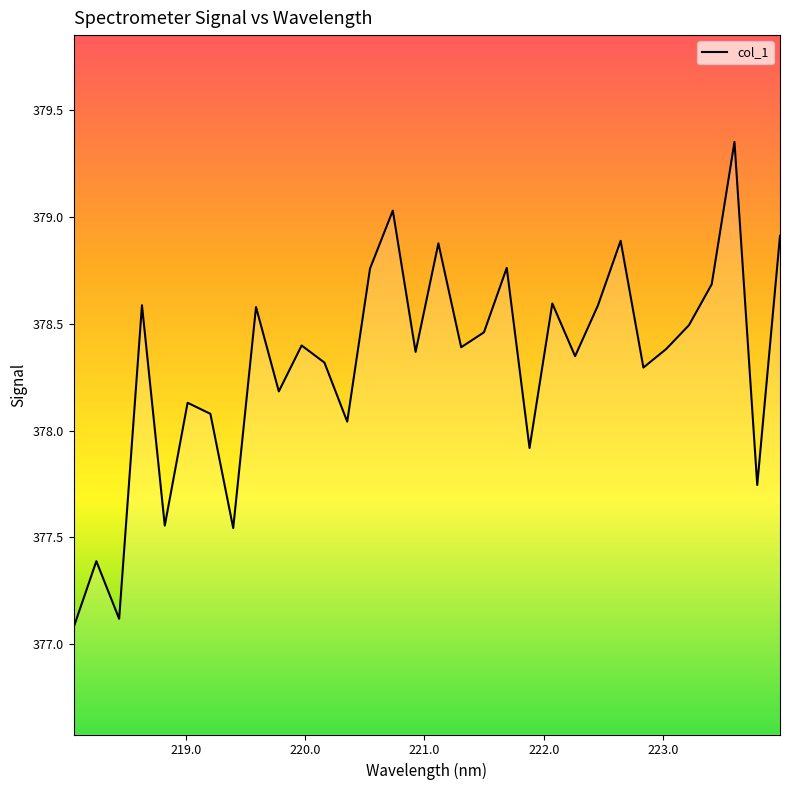

What is the smallest value displayed?

377.1